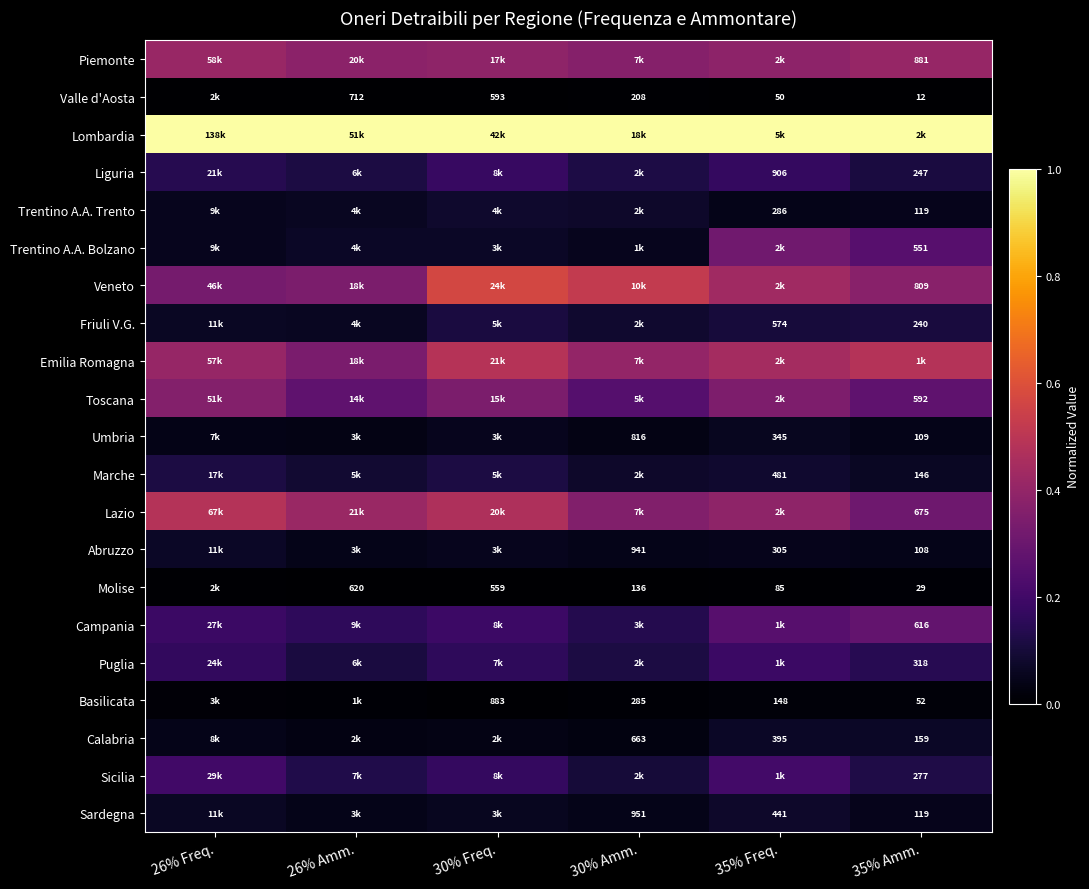

At 26% Amm., list the series in order from smallest to largest.

Molise, Valle d'Aosta, Basilicata, Calabria, Umbria, Abruzzo, Sardegna, Trentino A.A. Trento, Friuli V.G., Trentino A.A. Bolzano, Marche, Puglia, Liguria, Sicilia, Campania, Toscana, Emilia Romagna, Veneto, Piemonte, Lazio, Lombardia